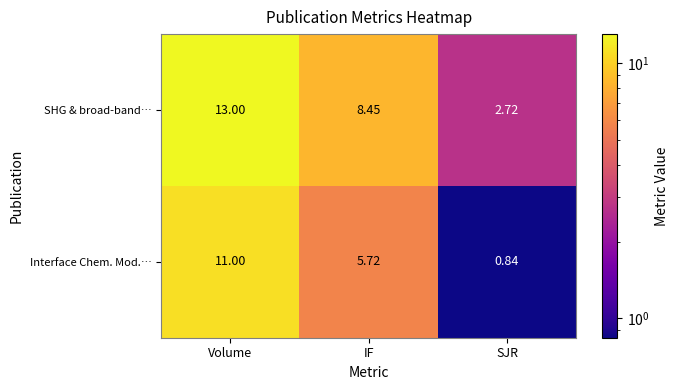

Which label corresponds to the largest value in the chart?

Volume